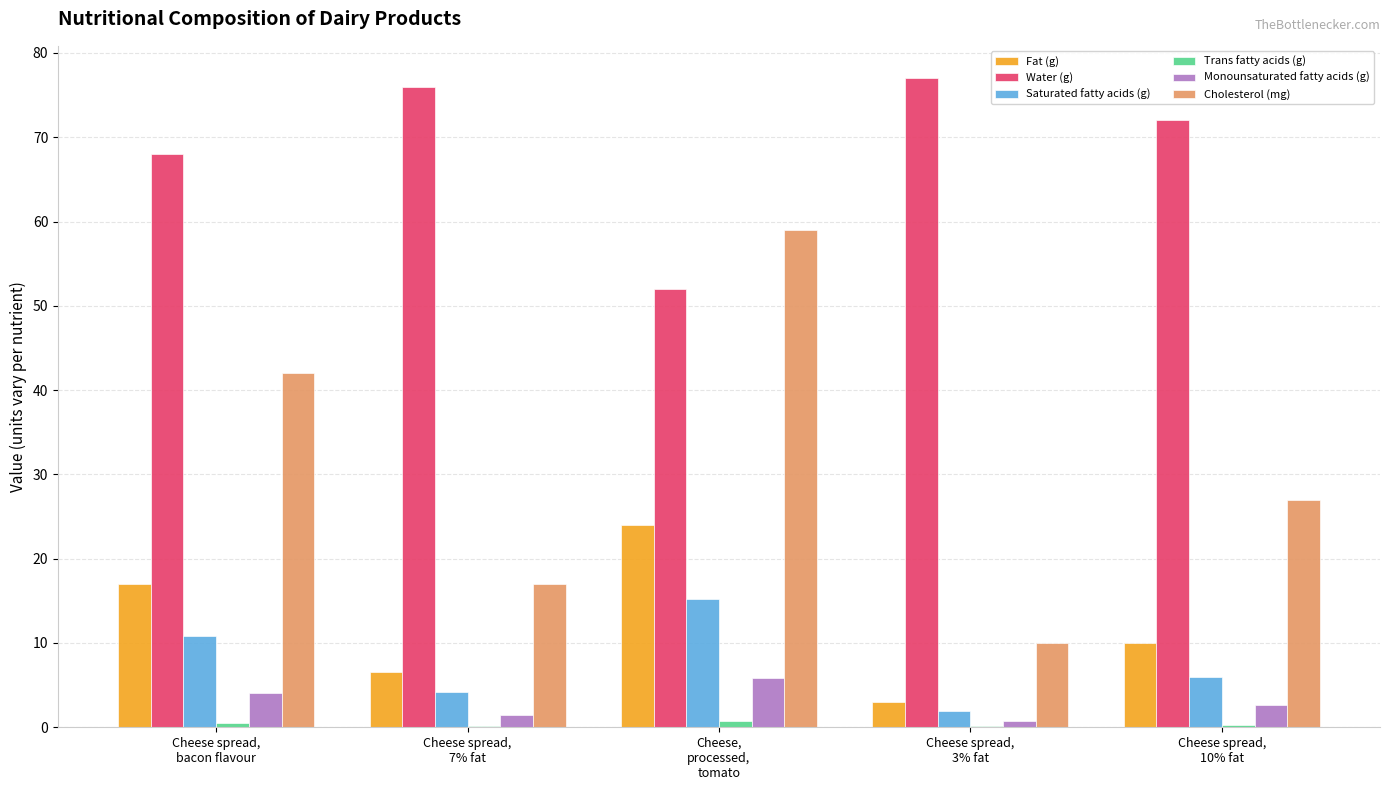

True or false: Saturated fatty acids (g) has a value of 15.2 at Cheese,
processed,
tomato.

True